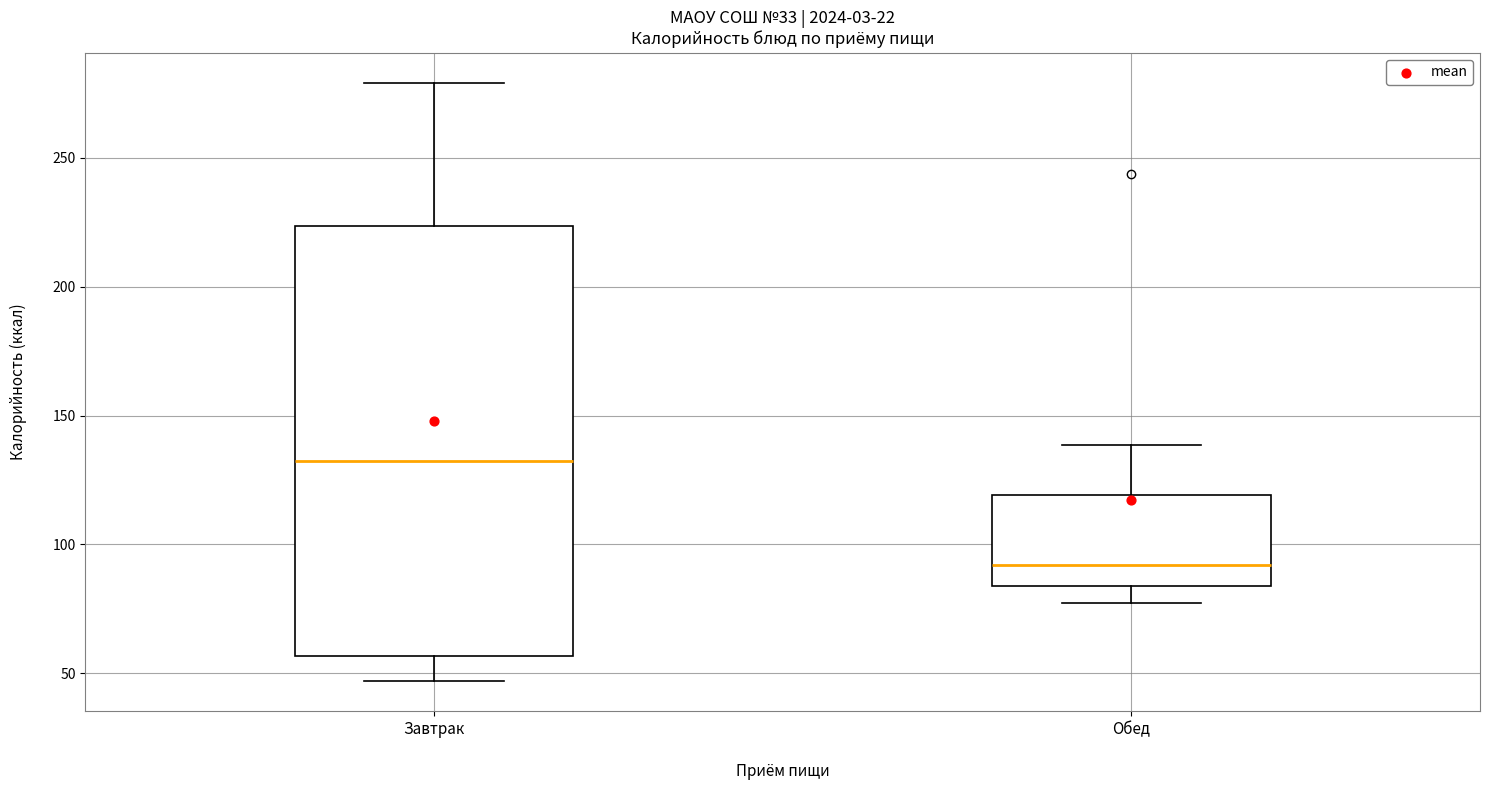

Which box's median line is the highest?

Завтрак